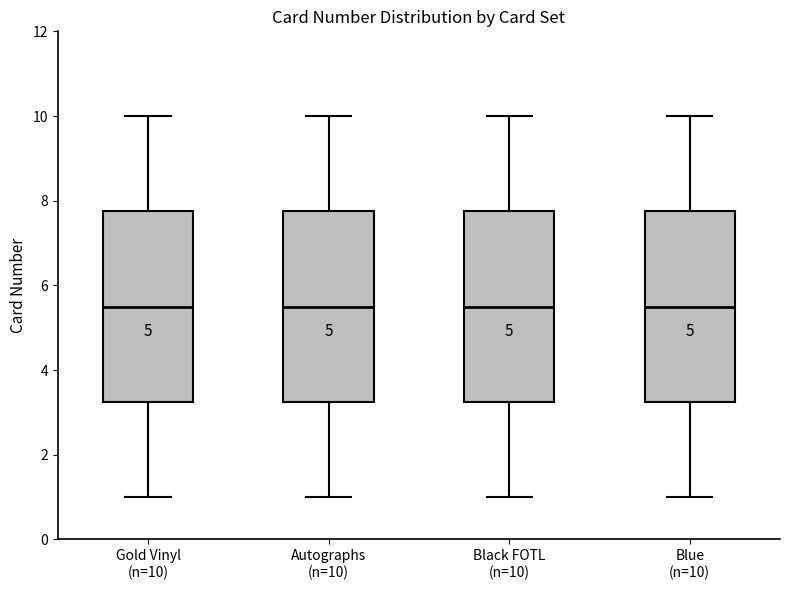

Where does the median line of the box for Gold Vinyl (n=10) sit on the y-axis? The values are not printed on the chart, so give them approximately, as read against the axis.

5.6